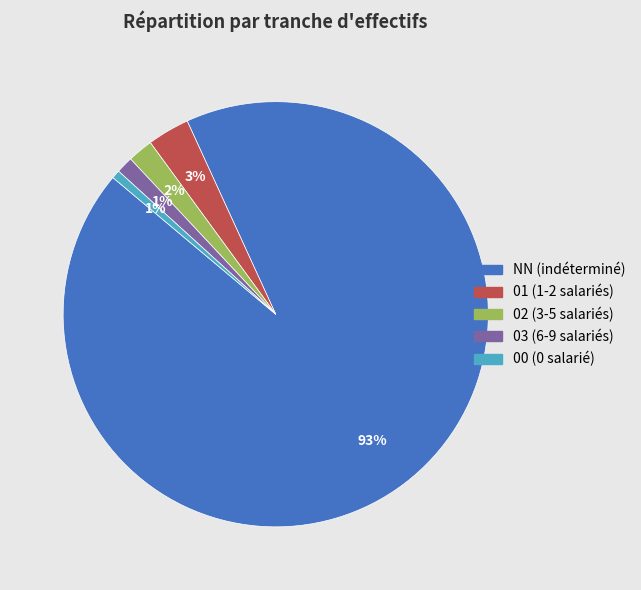

The NN slice represents 93% of the pie. True or false?

True